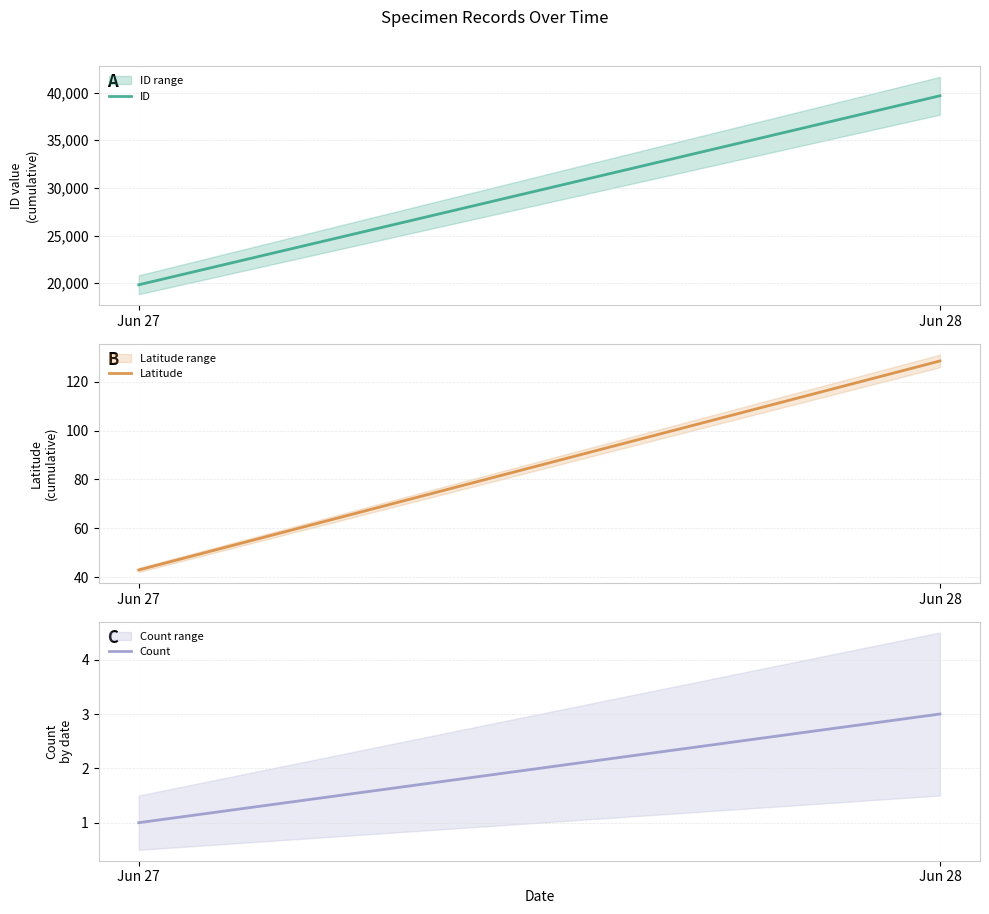

What is the average value of the Latitude series?

85.7